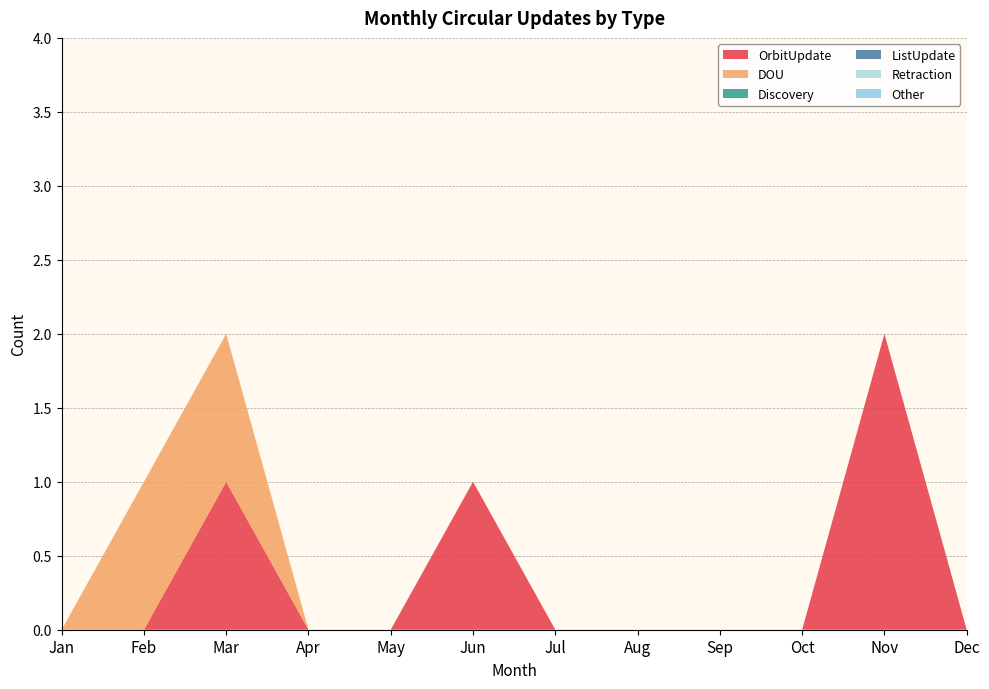

Reading left to right, what are all the values shown in this chart?

OrbitUpdate: Jan=0	Feb=0	Mar=1	Apr=0	May=0	Jun=1	Jul=0	Aug=0	Sep=0	Oct=0	Nov=2	Dec=0
DOU: Jan=0	Feb=1	Mar=1	Apr=0	May=0	Jun=0	Jul=0	Aug=0	Sep=0	Oct=0	Nov=0	Dec=0
Discovery: Jan=0	Feb=0	Mar=0	Apr=0	May=0	Jun=0	Jul=0	Aug=0	Sep=0	Oct=0	Nov=0	Dec=0
ListUpdate: Jan=0	Feb=0	Mar=0	Apr=0	May=0	Jun=0	Jul=0	Aug=0	Sep=0	Oct=0	Nov=0	Dec=0
Retraction: Jan=0	Feb=0	Mar=0	Apr=0	May=0	Jun=0	Jul=0	Aug=0	Sep=0	Oct=0	Nov=0	Dec=0
Other: Jan=0	Feb=0	Mar=0	Apr=0	May=0	Jun=0	Jul=0	Aug=0	Sep=0	Oct=0	Nov=0	Dec=0